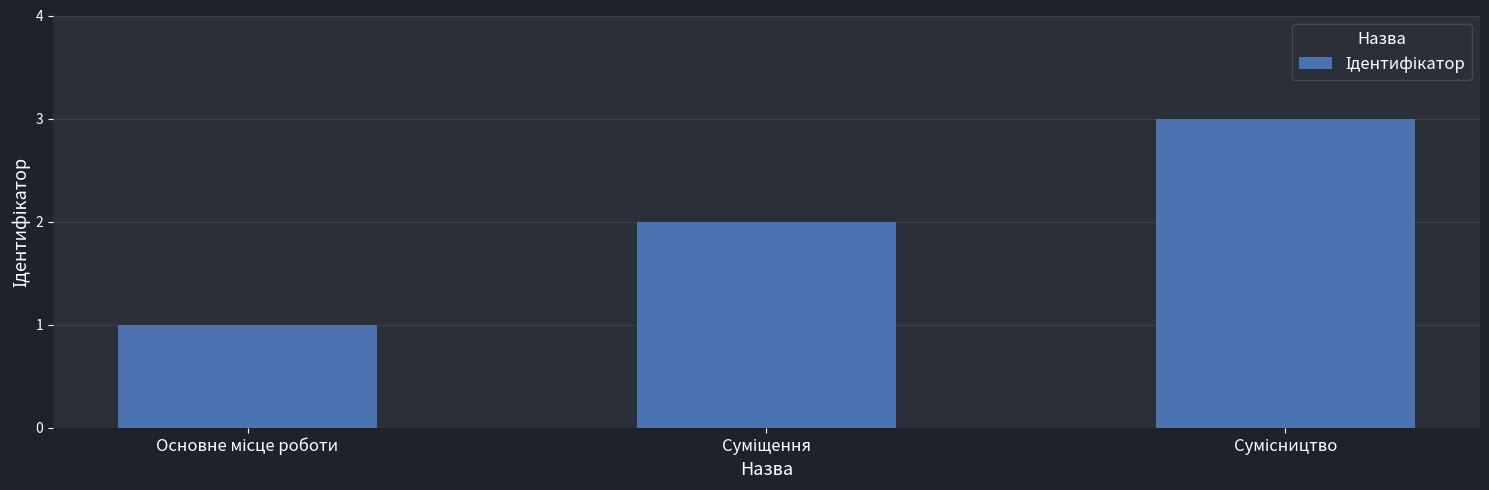

What is the sum of all values?

6